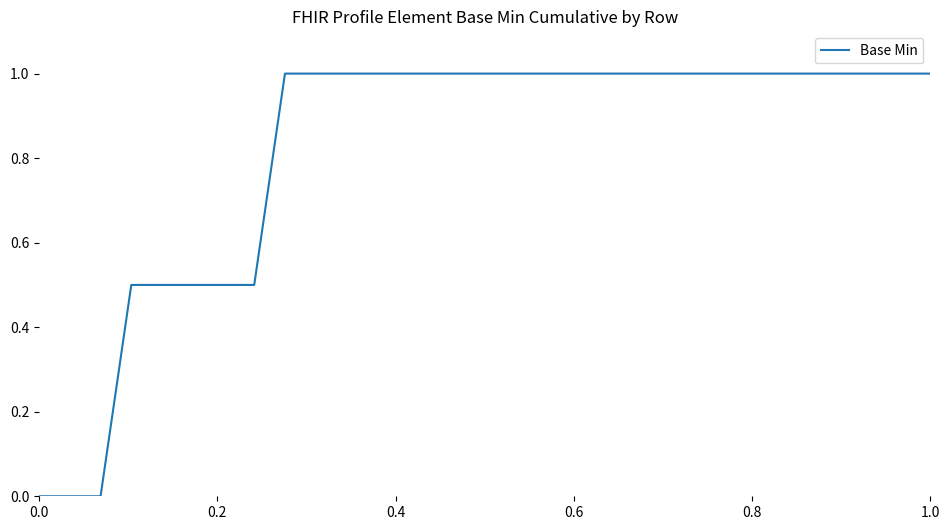

What is the difference between the maximum and minimum values?

1.0